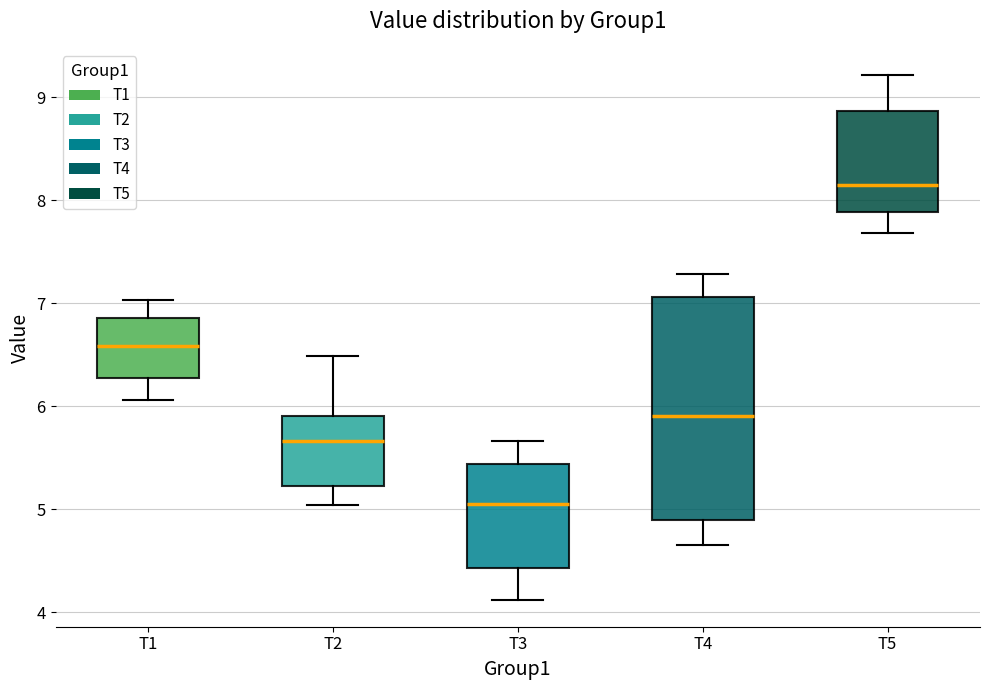

Reading left to right, read every box against the y-axis: the position of its median line, the range the box covers, and the ends of its whiskers. The values are not printed on the chart, so give them approximately, as read against the axis.

T1: median 6.6, box 6.3 to 6.9, whiskers 6.1 to 7.0
T2: median 5.7, box 5.2 to 5.9, whiskers 5.0 to 6.5
T3: median 5.0, box 4.4 to 5.4, whiskers 4.1 to 5.7
T4: median 5.9, box 4.9 to 7.1, whiskers 4.7 to 7.3
T5: median 8.1, box 7.9 to 8.9, whiskers 7.7 to 9.2